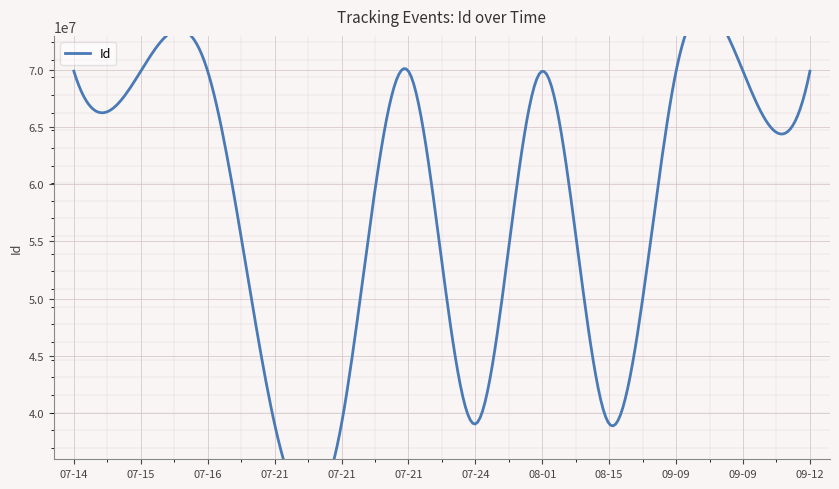

Which series changed the most between 2022-07-21 14:30:07 and 2022-07-14 07:19:10?

Id